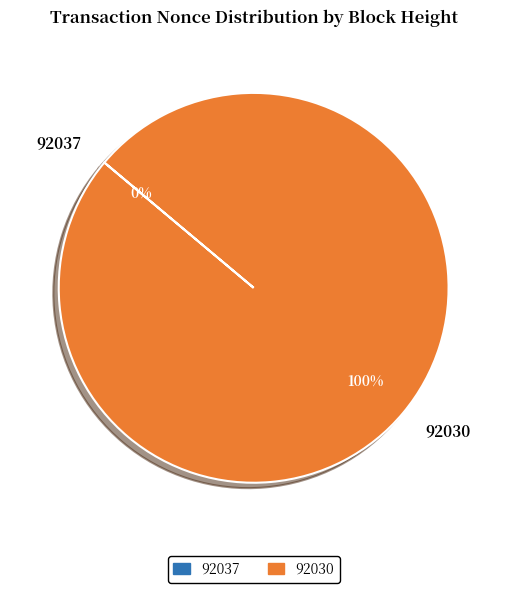

To the nearest percent, what is the difference between the 92030 and 92037 slice percentages?

100%